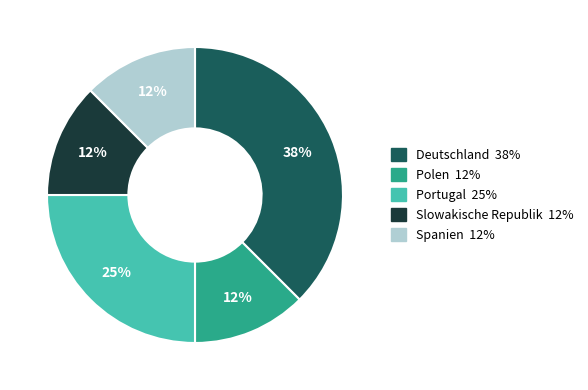

Count the number of slices in the pie.

5